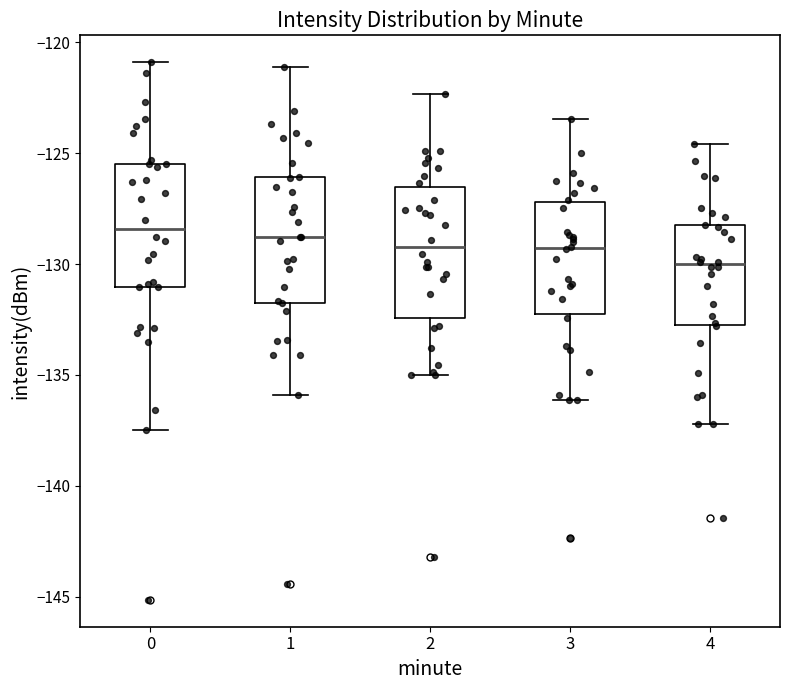

Reading left to right, transcribe this box plot: for each box, give where its median line is, the range the box spans, and where its two whiskers end, as read against the y-axis. The values are not printed on the chart, so give them approximately, as read against the axis.

0: median -128.5, box -131.0 to -125.5, whiskers -137.5 to -121.0
1: median -129.0, box -131.5 to -126.0, whiskers -136.0 to -121.0
2: median -129.0, box -132.5 to -126.5, whiskers -135.0 to -122.5
3: median -129.5, box -132.0 to -127.0, whiskers -136.0 to -123.5
4: median -130.0, box -133.0 to -128.5, whiskers -137.0 to -124.5